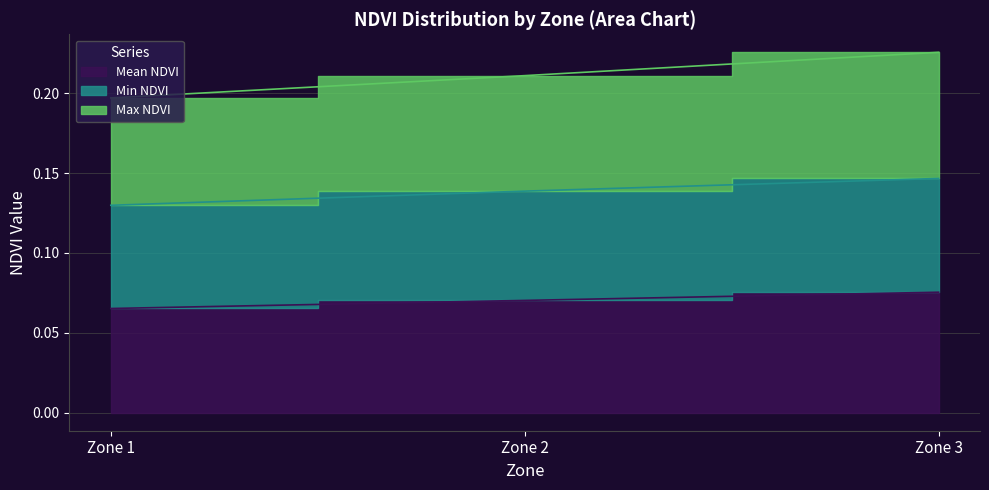

Reading right to left, list all the values displayed in this chart.

Mean NDVI: 0.1	0.1	0.1
Min NDVI: 0.1	0.1	0.1
Max NDVI: 0.2	0.2	0.2